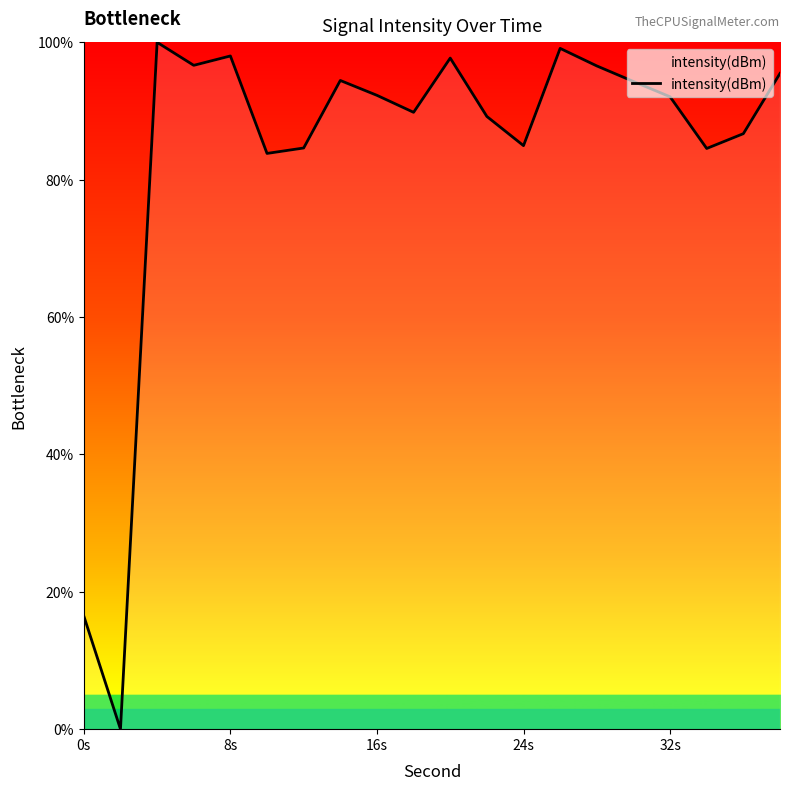

How many distinct data groups are displayed?

1